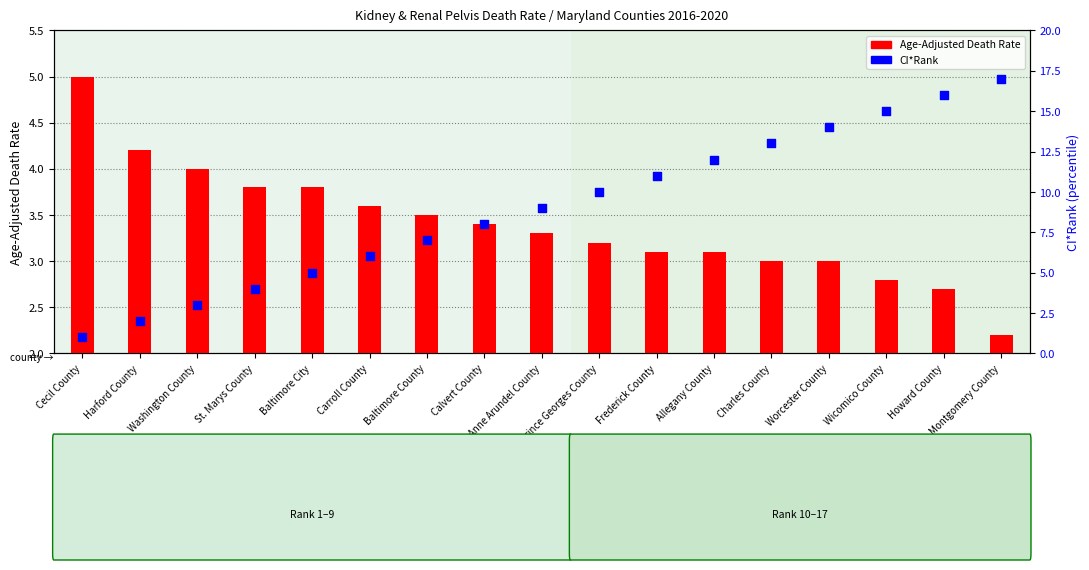

Which series has the largest Y range (max minus min)?

CI*Rank